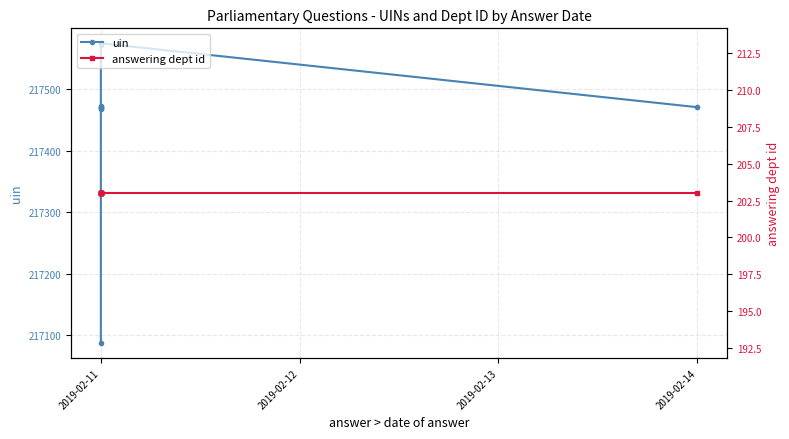

At how many categories does at least one series exceed 35391?

10